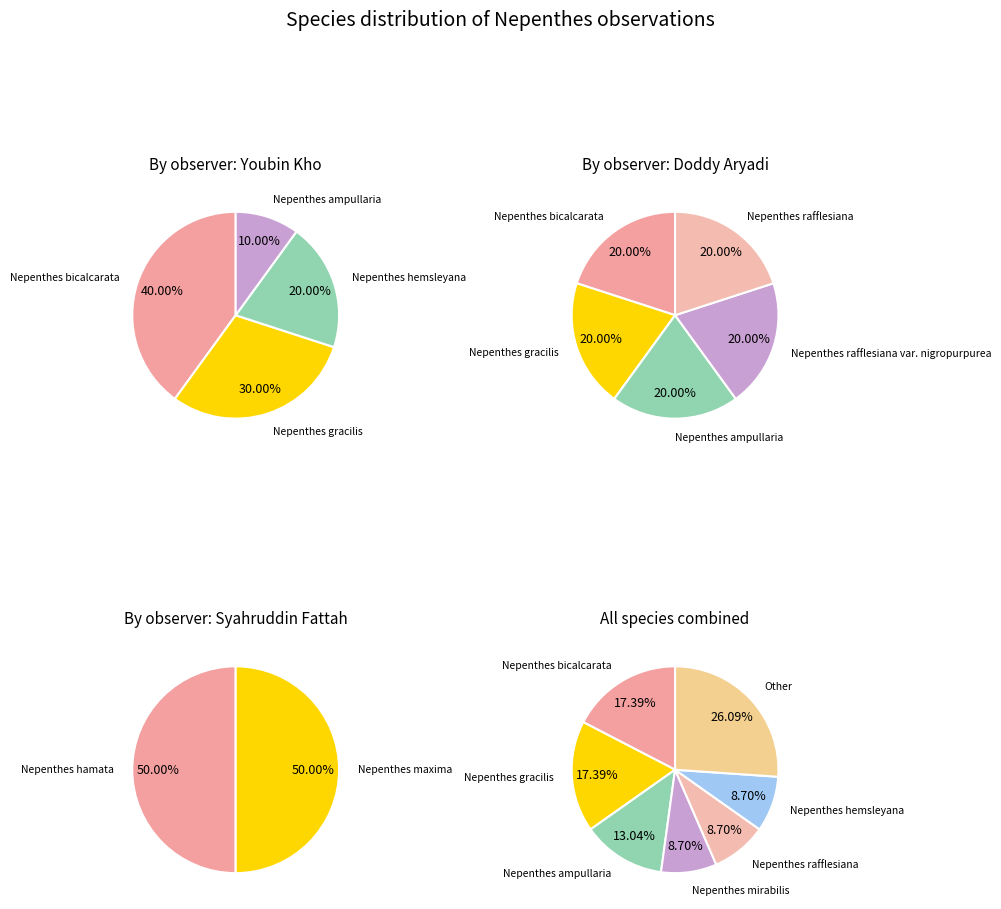

Between Nepenthes veitchii and Nepenthes hirsuta, which is larger?

Nepenthes veitchii